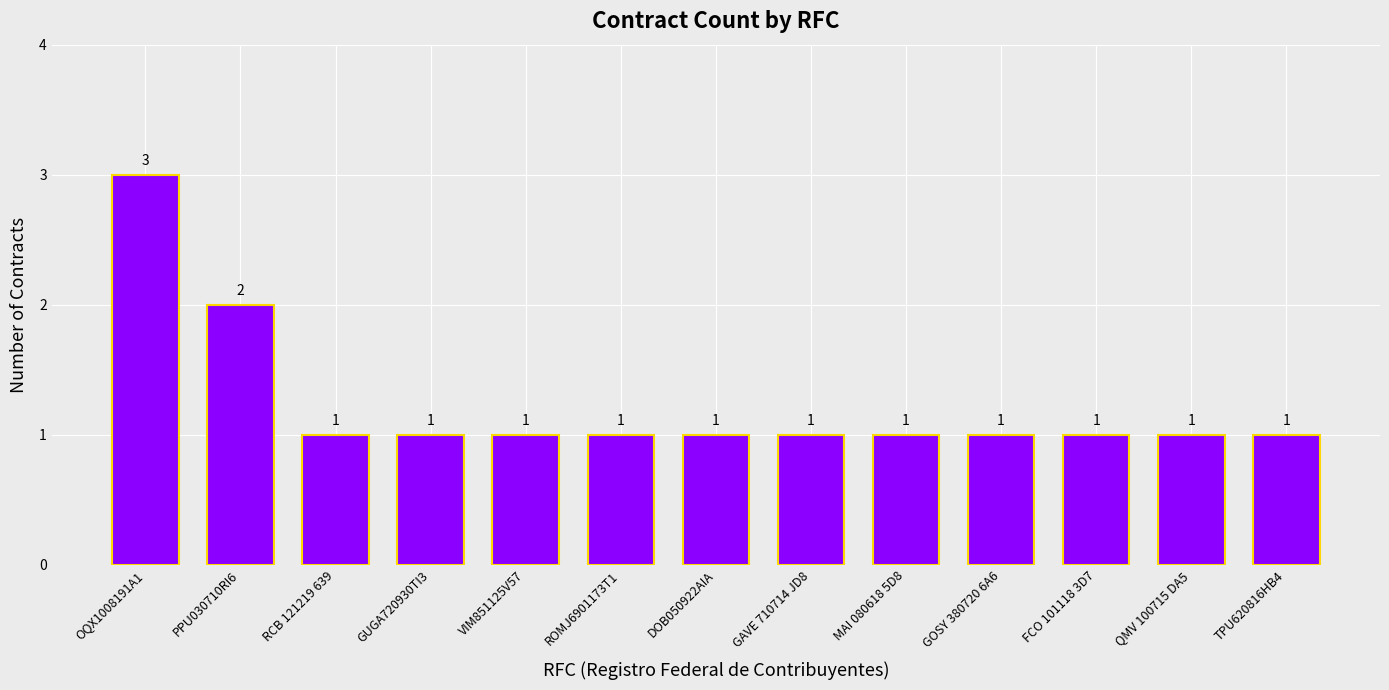

What is the approximate value at QMV 100715 DA5?

1